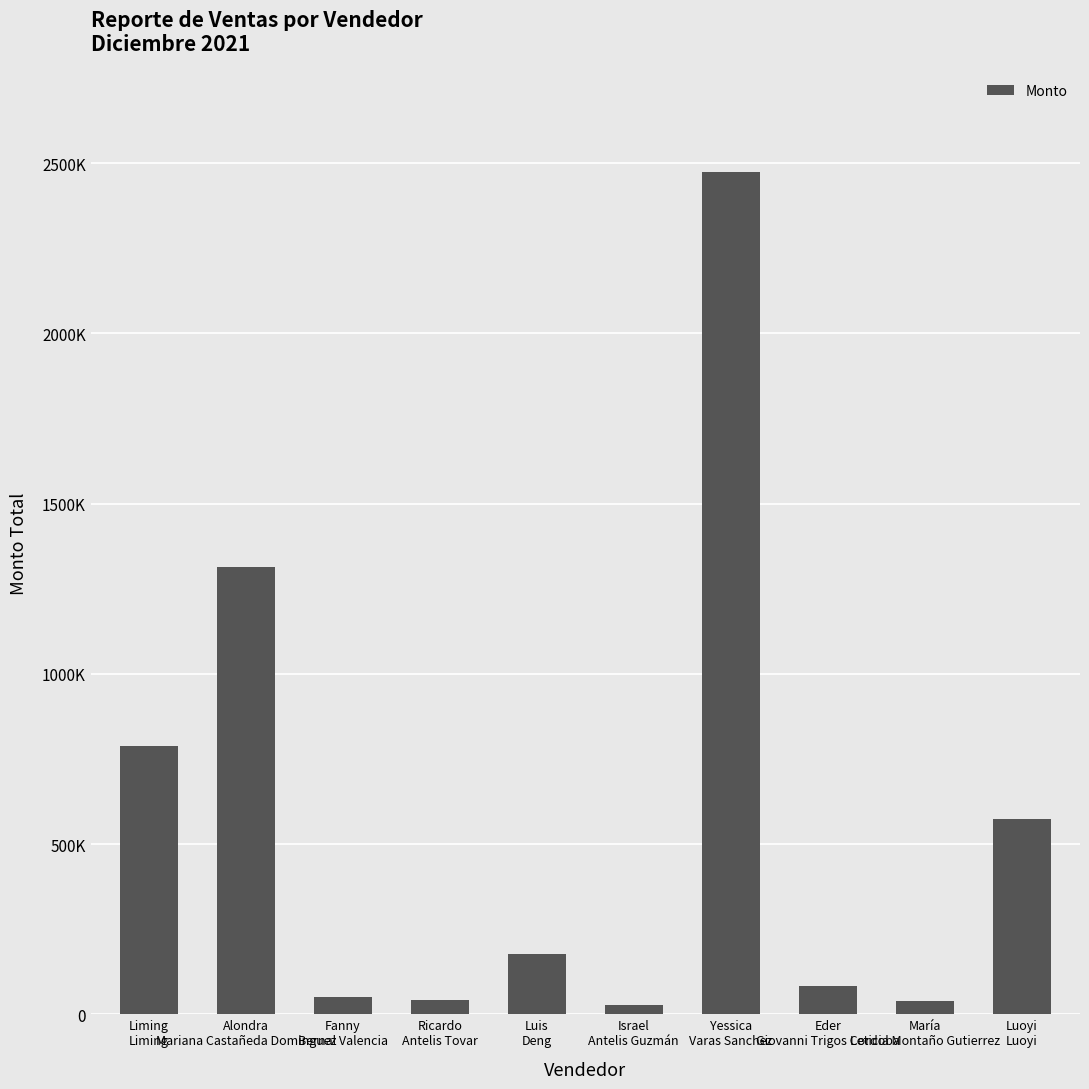

Rank the categories by value from highest to lowest.

Yessica
Varas Sanchez, Alondra
Mariana Castañeda Dominguez, Liming
Liming, Luoyi
Luoyi, Luis
Deng, Eder
Giovanni Trigos Cordoba, Fanny
Bernal Valencia, Ricardo
Antelis Tovar, María
Leticia Montaño Gutierrez, Israel
Antelis Guzmán